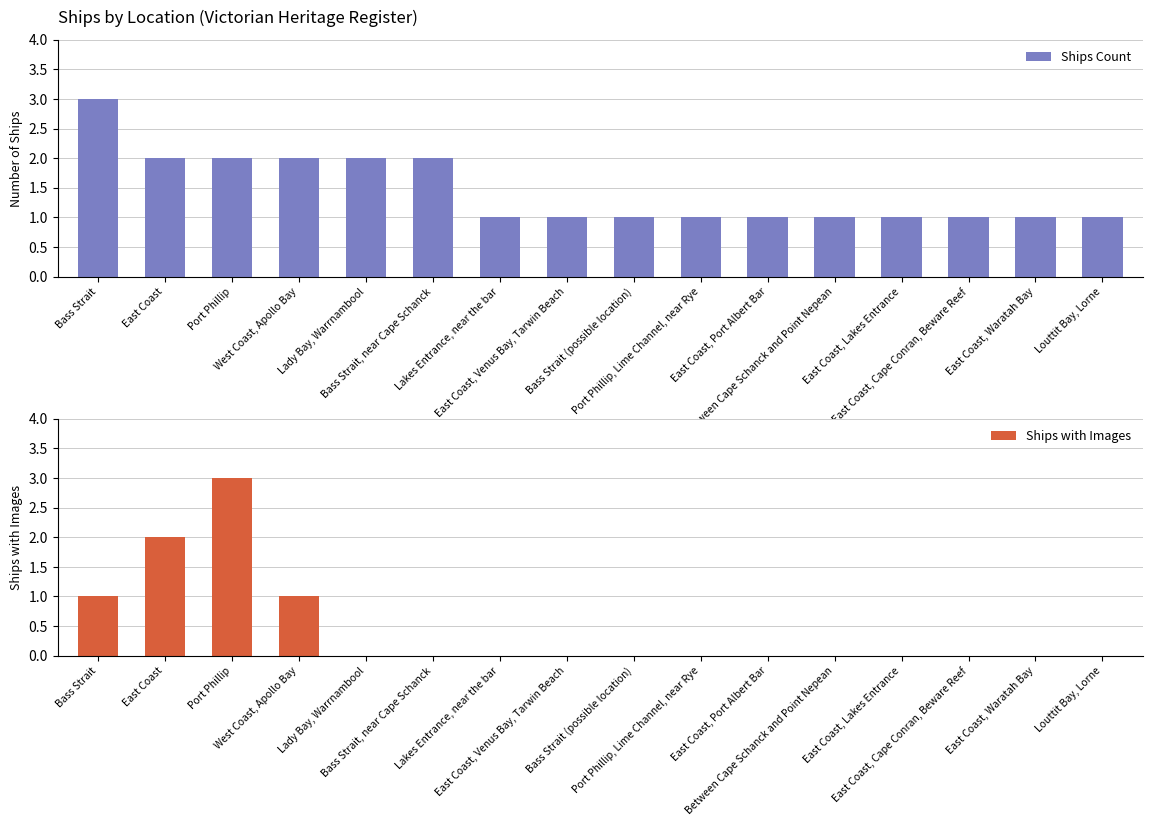

At which label is Ships Count closest to 2?

East Coast